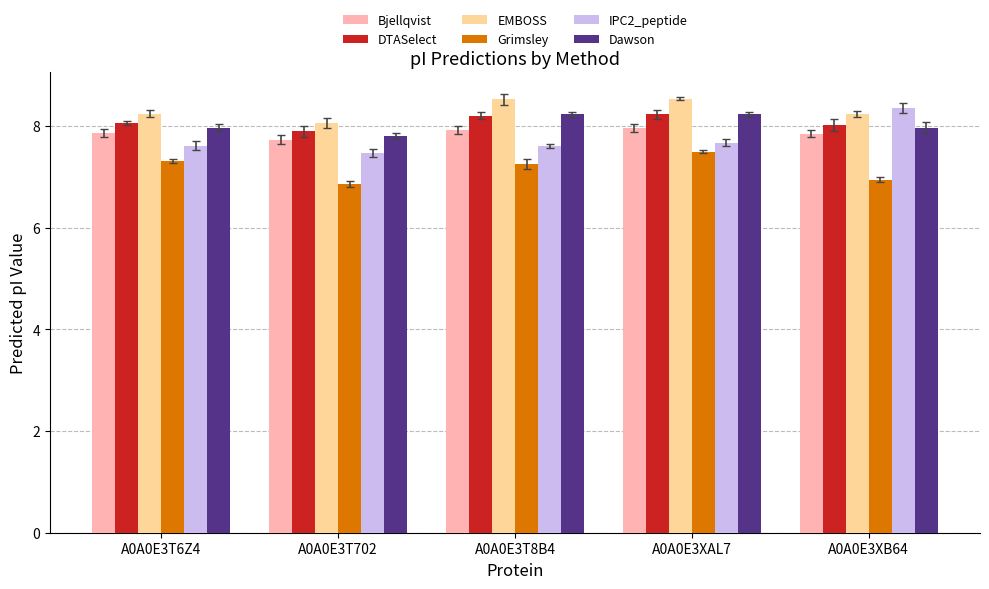

Which series has the largest total across all categories?

EMBOSS